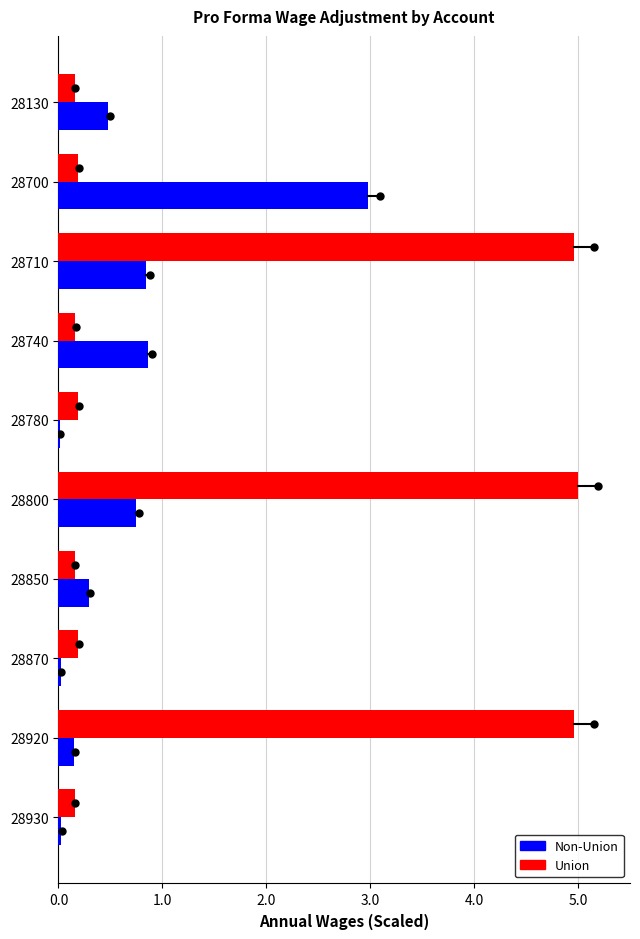

Between 28710 and 28930, which series saw the biggest shift?

Union